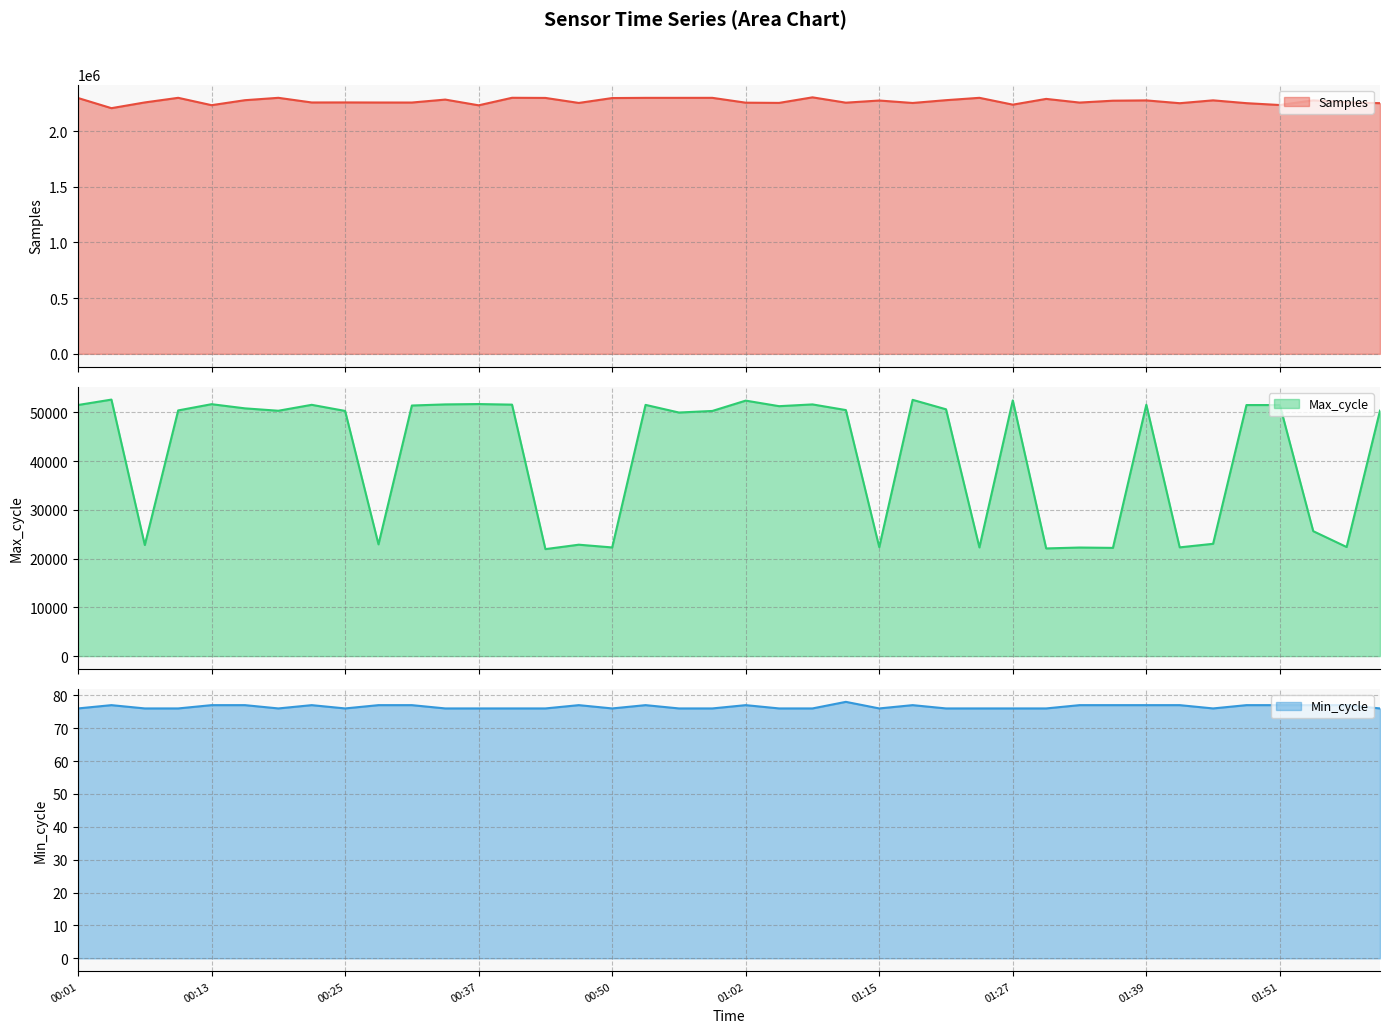

Between 00:07 and 01:48, which series saw the biggest shift?

Max_cycle